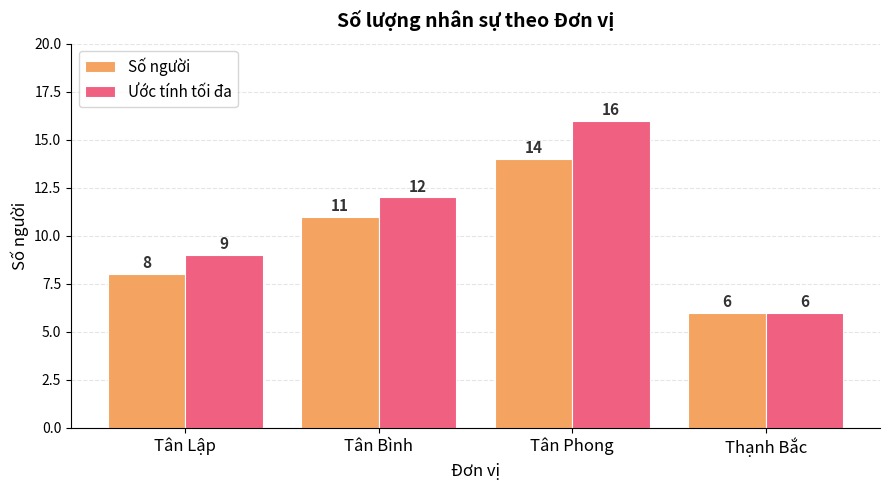

At which label does Ước tính tối đa reach its minimum?

Thạnh Bắc